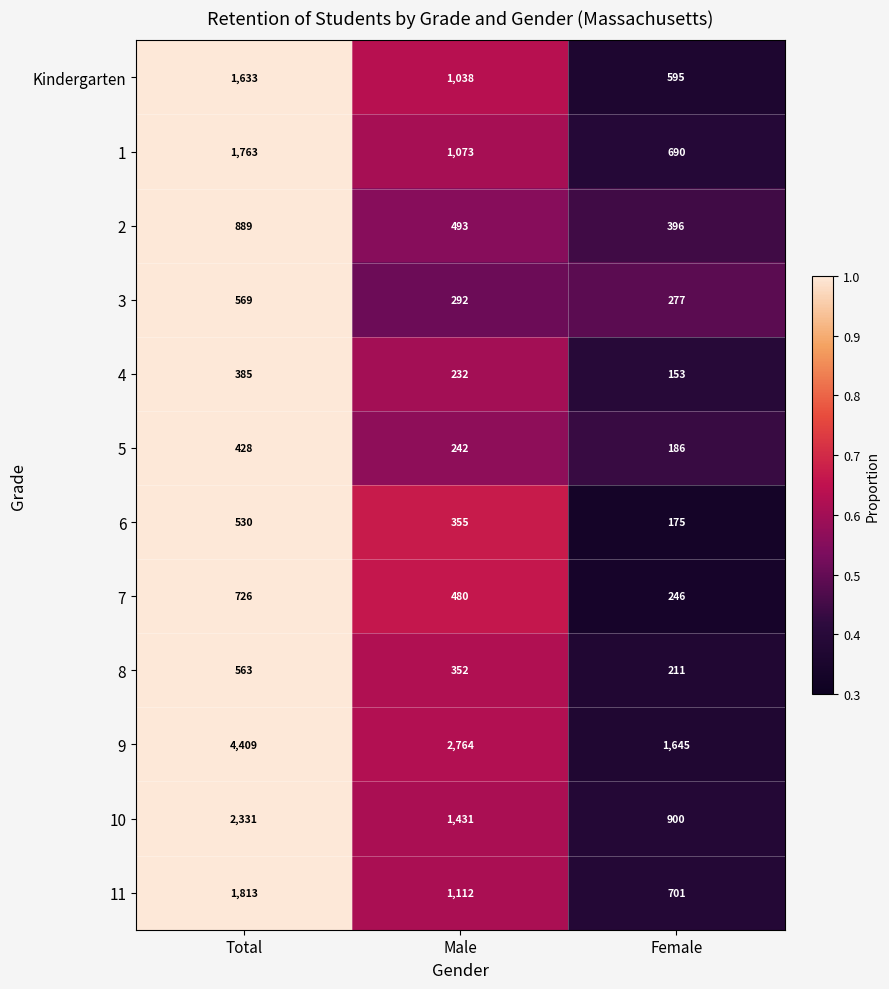

Count the 10 values in the range 900 to 2331.

3